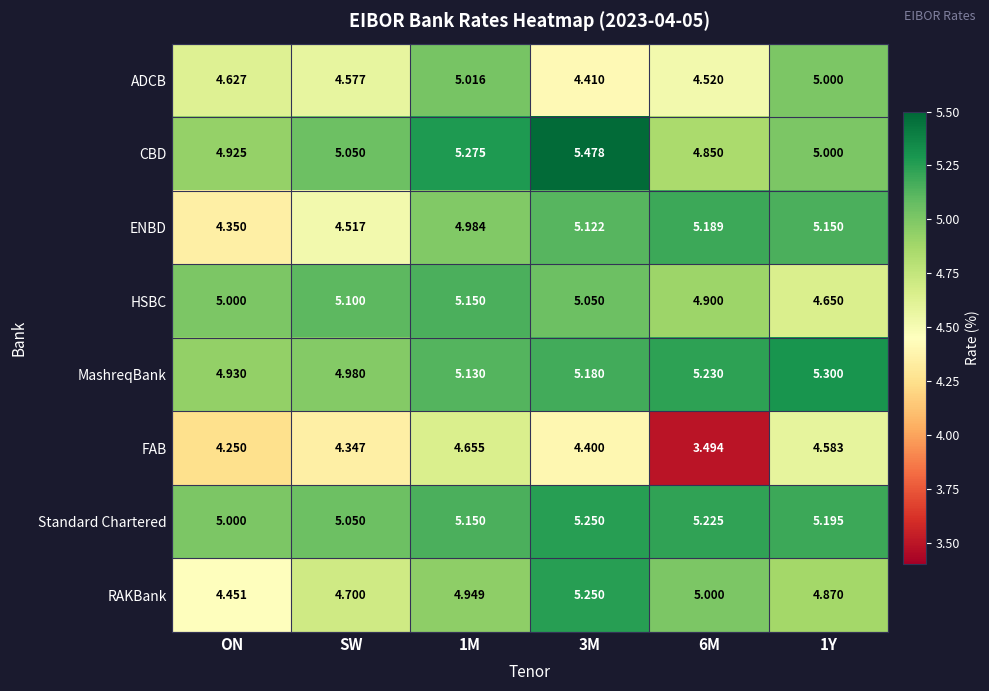

What is the spread (max minus min) of values at 1Y?

0.7